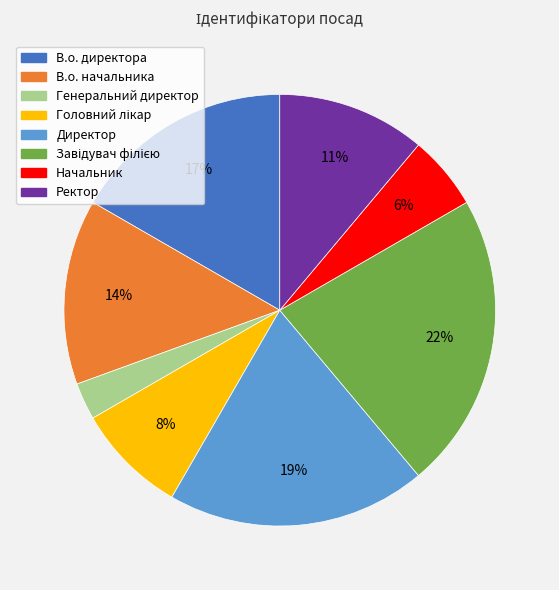

Do Генеральний директор and Ректор together represent more than half of the pie?

No